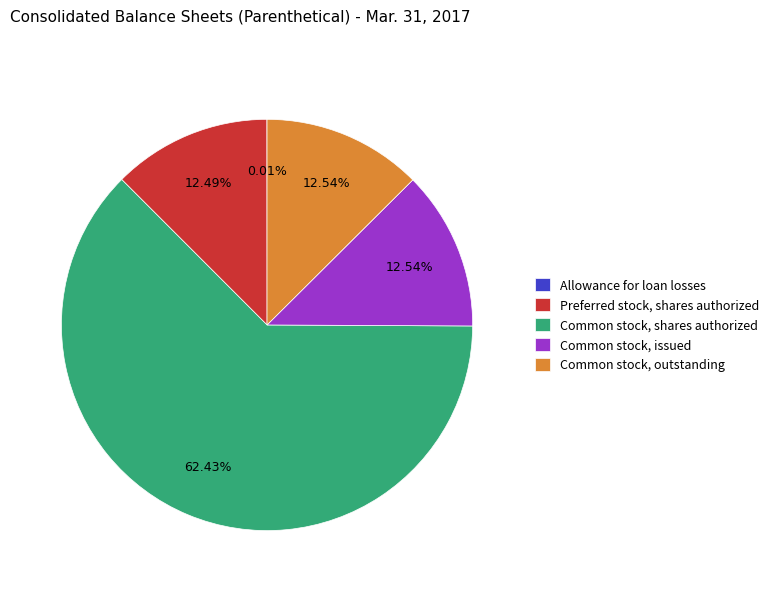

What is the largest slice in the pie chart?

Common stock, shares authorized